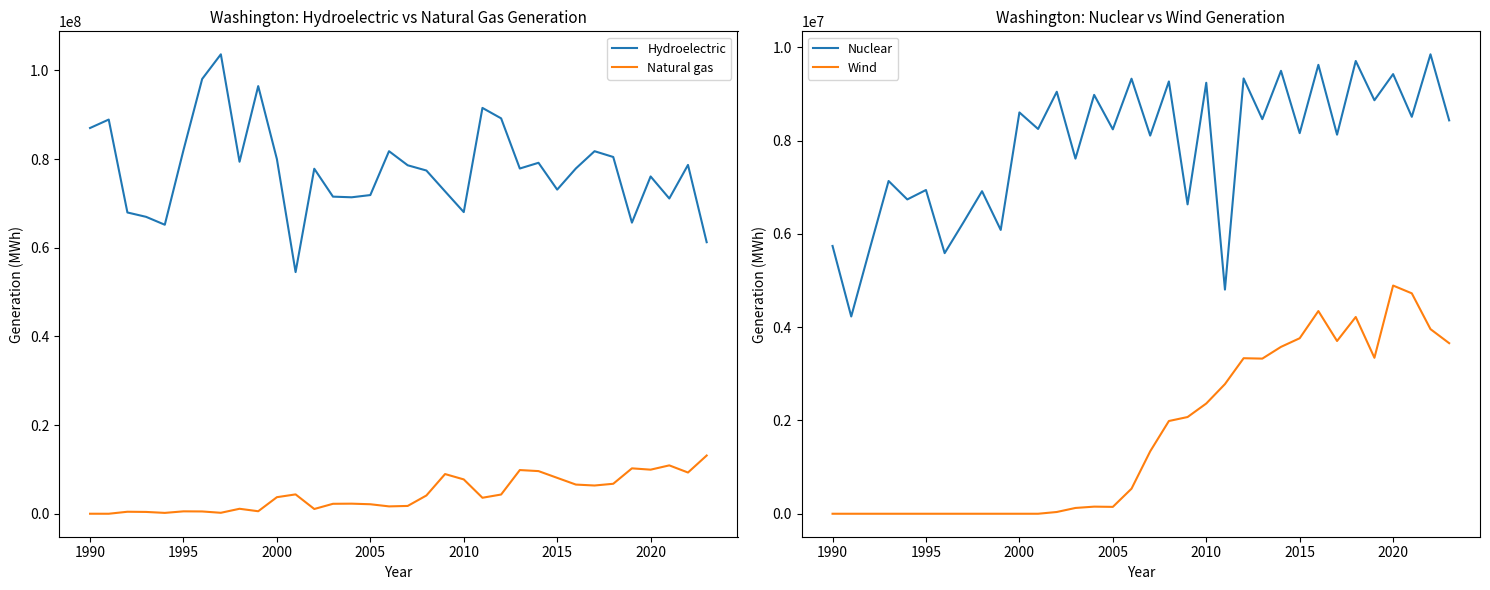

Which series has the largest total across all categories?

Hydroelectric